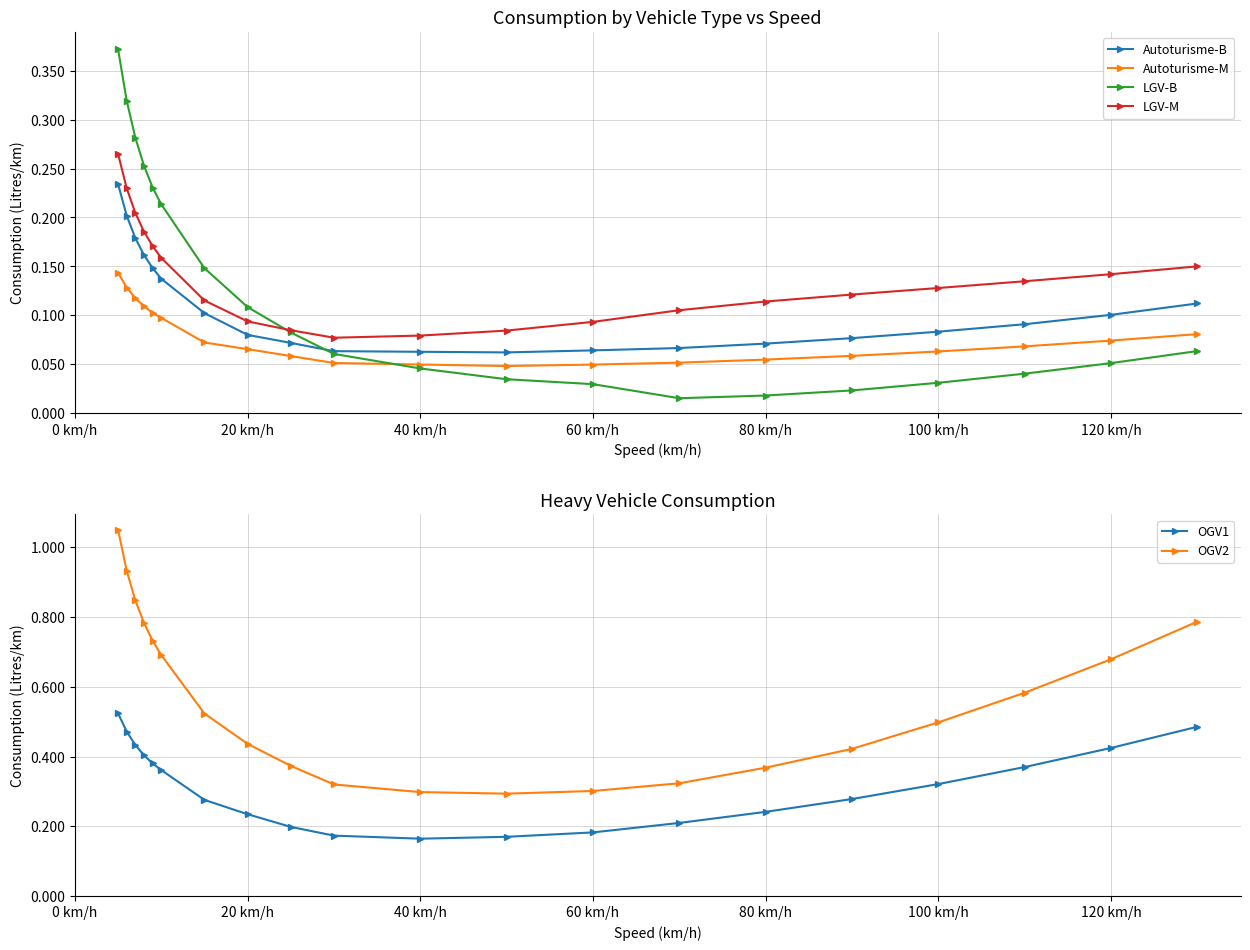

What is the highest value of the LGV-M series?

0.3